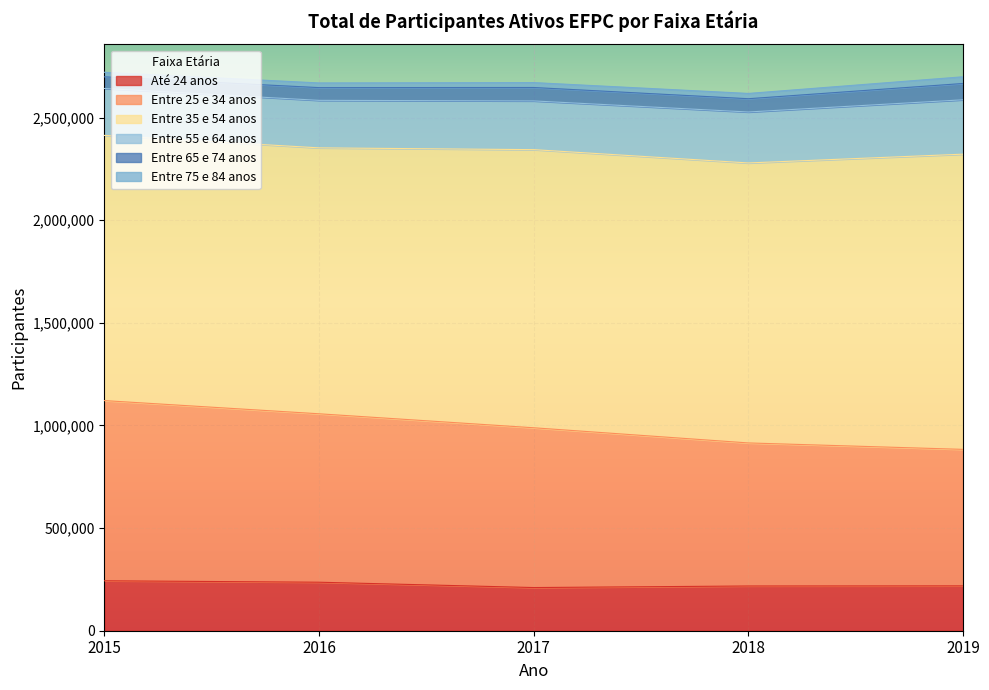

True or false: Entre 65 e 74 anos has a value of 64645 at 2018.

True